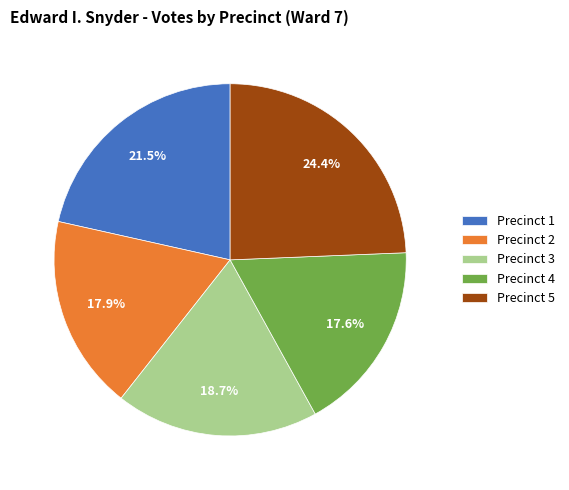

What is the largest slice in the pie chart?

Precinct 5